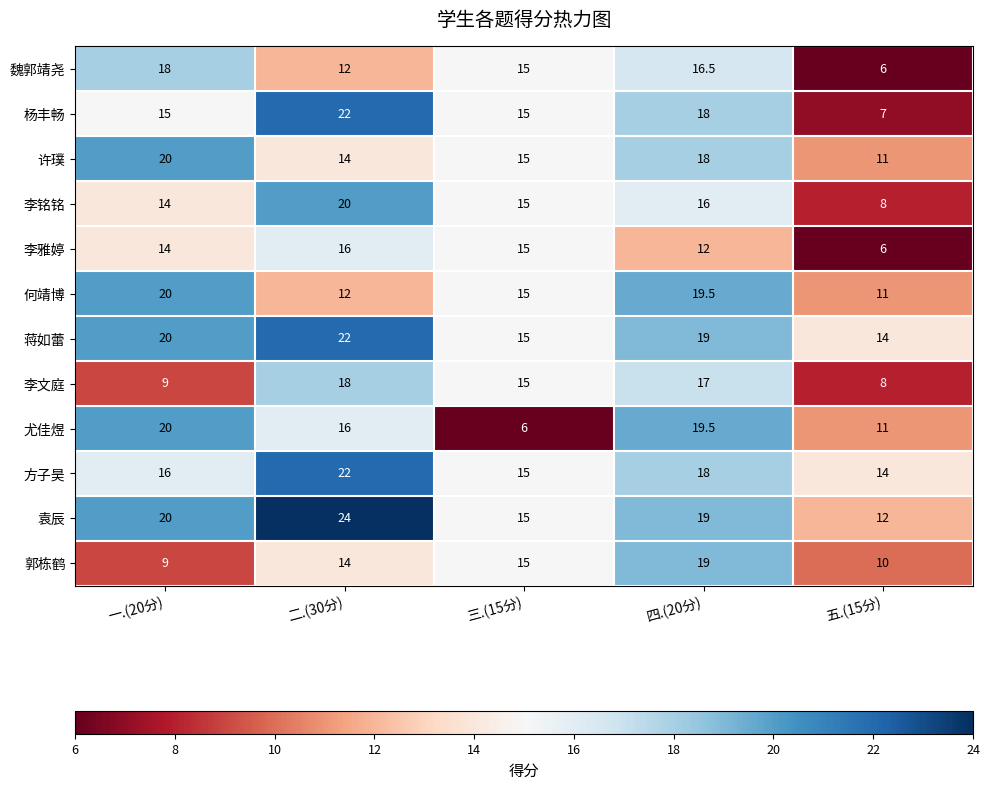

The 郭栋鹤 series shows 15.0 at 三.(15分). True or false?

True